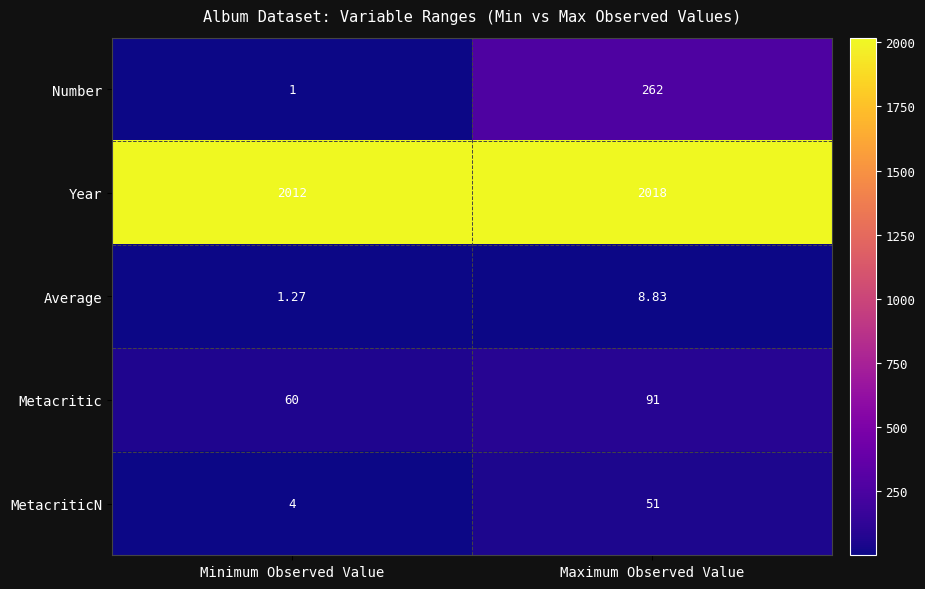

List the series in order of their peak value, highest first.

Year, Number, Metacritic, MetacriticN, Average